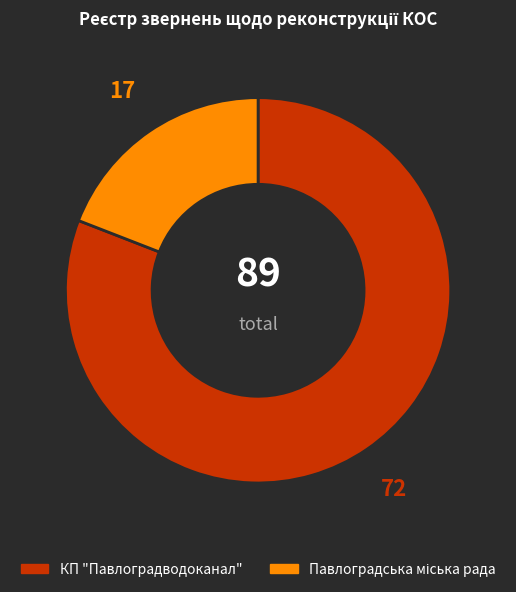

True or false: КП "Павлоградводоканал" accounts for 90% of the total.

False